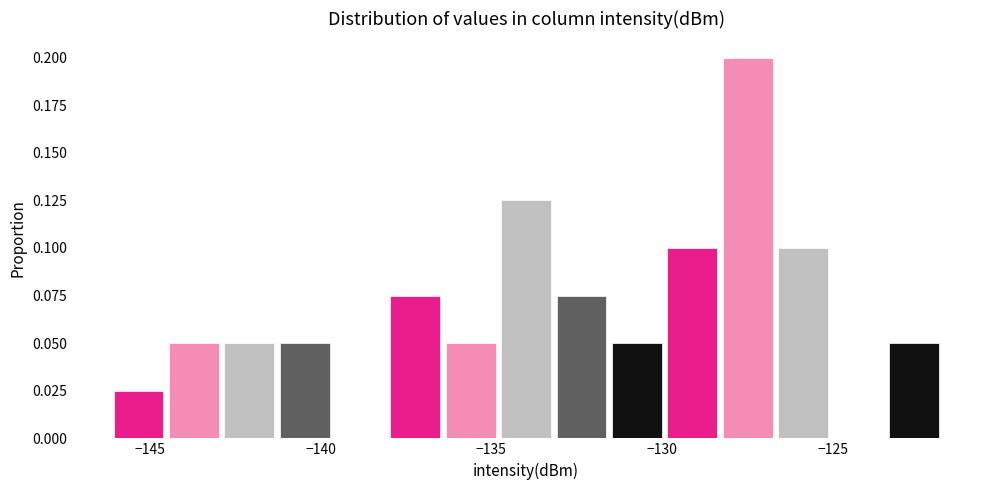

Around what value on the x-axis is the tallest bar? Give the approximate position of its centre, as read against the axis.

-127.5